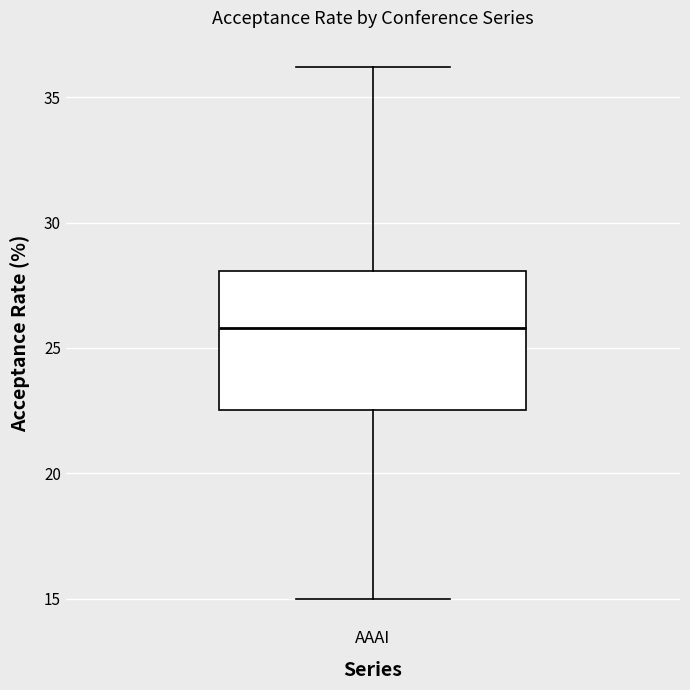

Transcribe this box plot: give where the median line is, the range the box spans, and where the two whiskers end, as read against the y-axis. The values are not printed on the chart, so give them approximately, as read against the axis.

median 26.0, box 22.5 to 28.0, whiskers 15.0 to 36.0